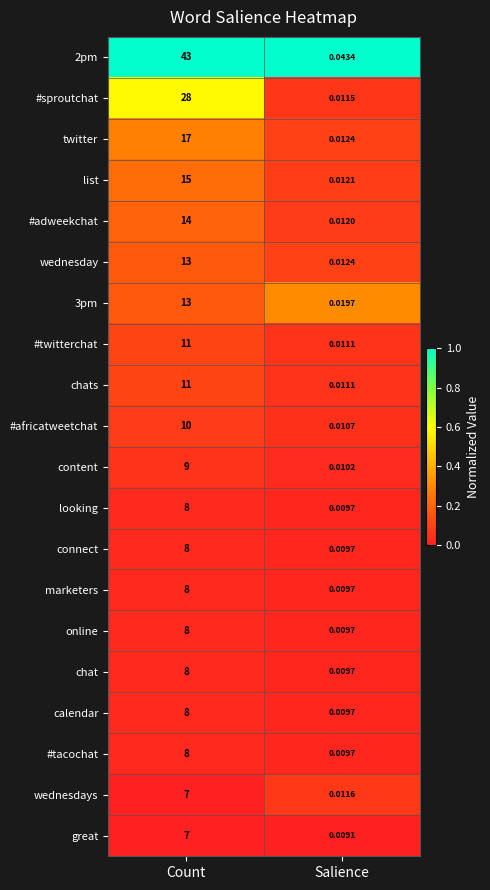

What is the maximum value shown in the chart?

43.0